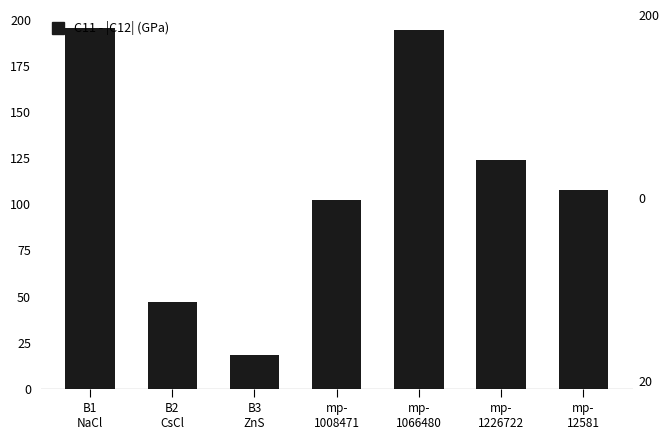

Reading left to right, transcribe all the data shown in this chart.

195.5	46.8	18.2	102.1	194.4	124.2	107.9